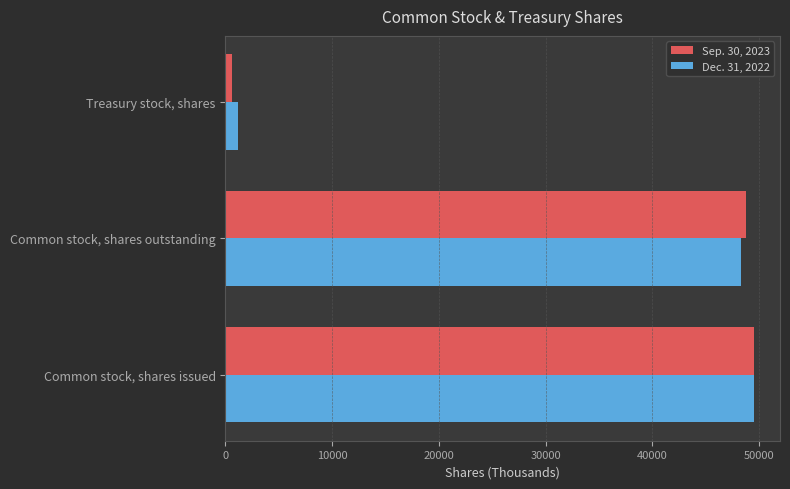

What is the sum of all Dec. 31, 2022 values?

98944